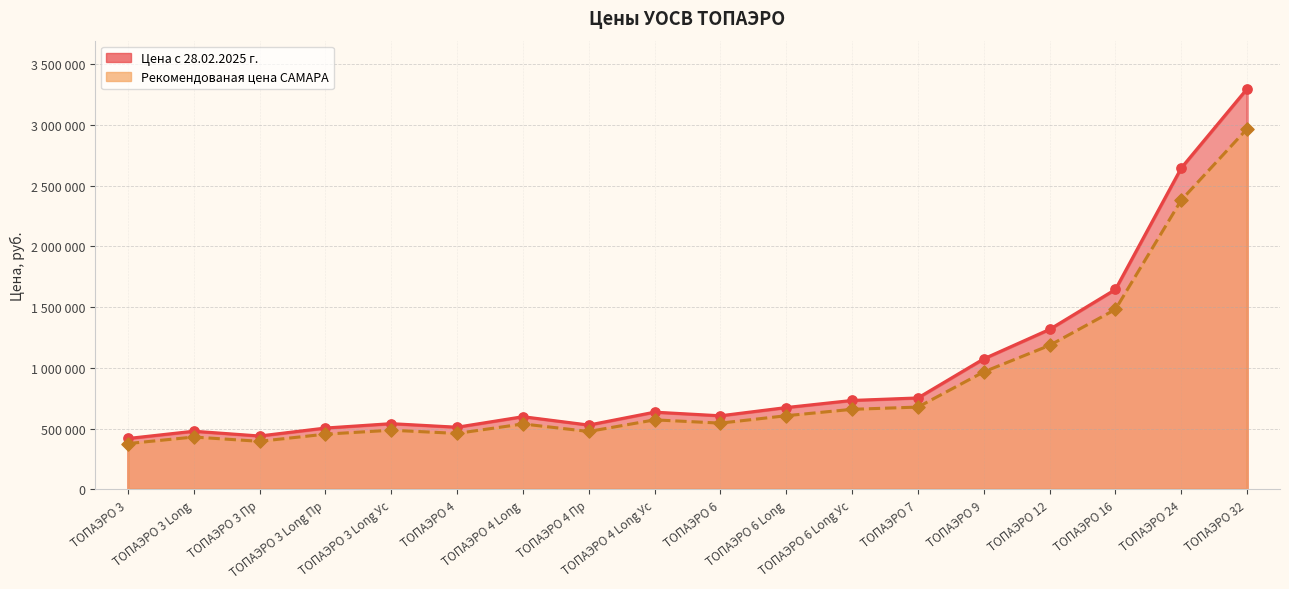

What are all the series names shown in the legend?

Цена с 28.02.2025 г., Рекомендованая цена САМАРА